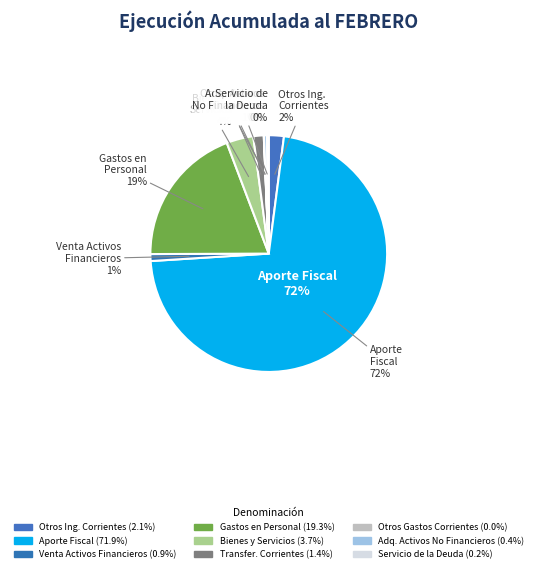

To the nearest percent, what is the average slice percentage?

11%